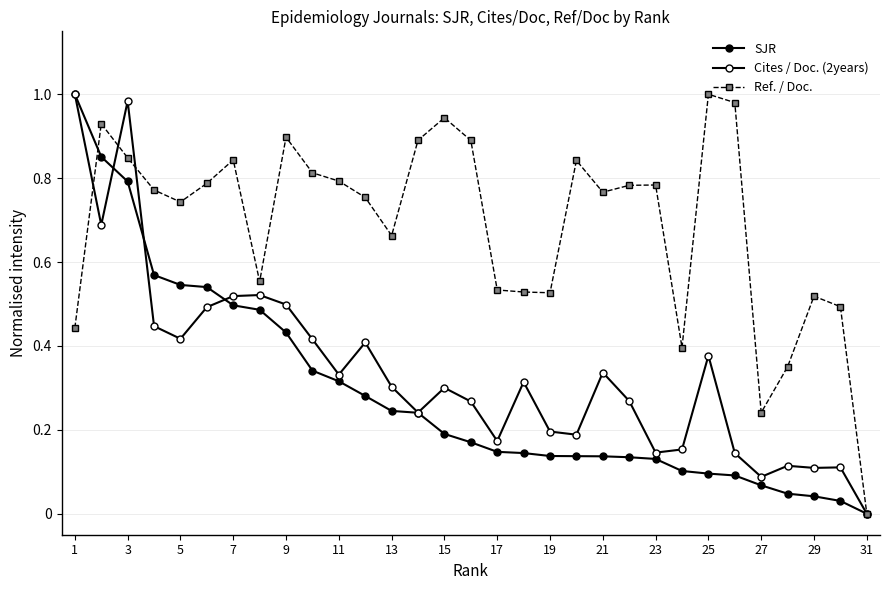

After their last crossing, which series has the higher values: Ref. / Doc. or SJR?

Ref. / Doc.